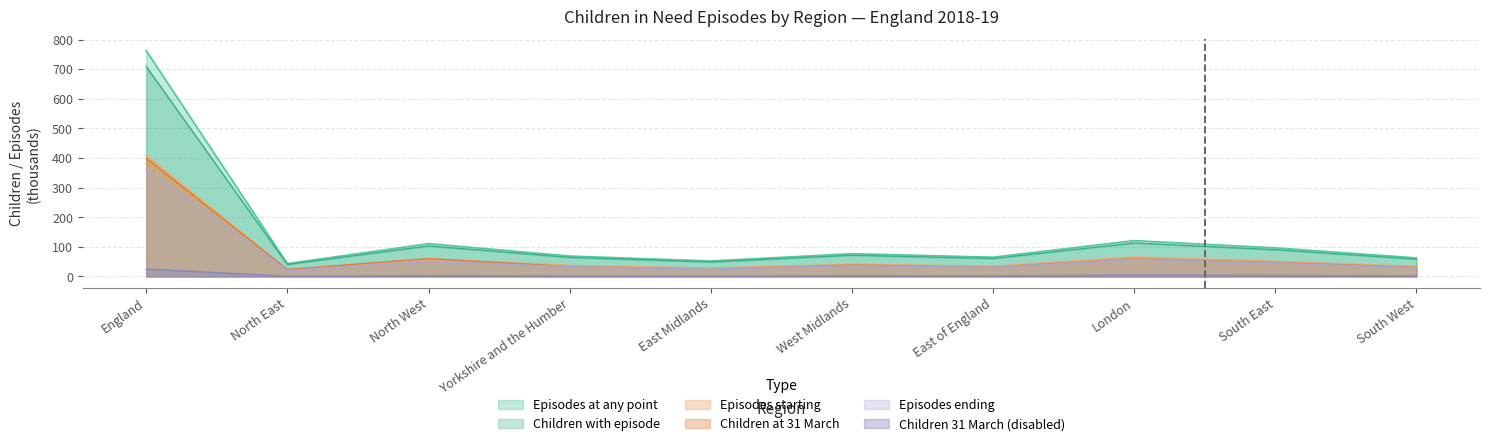

Reading left to right, what are all the values shown in this chart?

Episodes at any point: 762.3	43.3	110.8	69.0	52.4	76.9	65.0	121.0	96.6	62.6
Episodes starting: 408.9	21.9	58.2	37.0	28.0	40.8	34.6	65.5	51.3	33.1
Children at 31 March: 399.5	23.6	60.5	33.9	25.6	38.4	31.8	60.2	47.6	31.1
Episodes ending: 362.8	19.7	50.3	32.7	24.7	35.9	30.6	57.5	45.7	28.7
Children with episode: 708.8	40.5	103.3	64.4	48.9	71.7	60.7	113.0	90.3	58.5
Children 31 March (disabled): 25.1	1.1	2.7	1.8	1.5	2.5	2.1	4.6	3.5	2.0